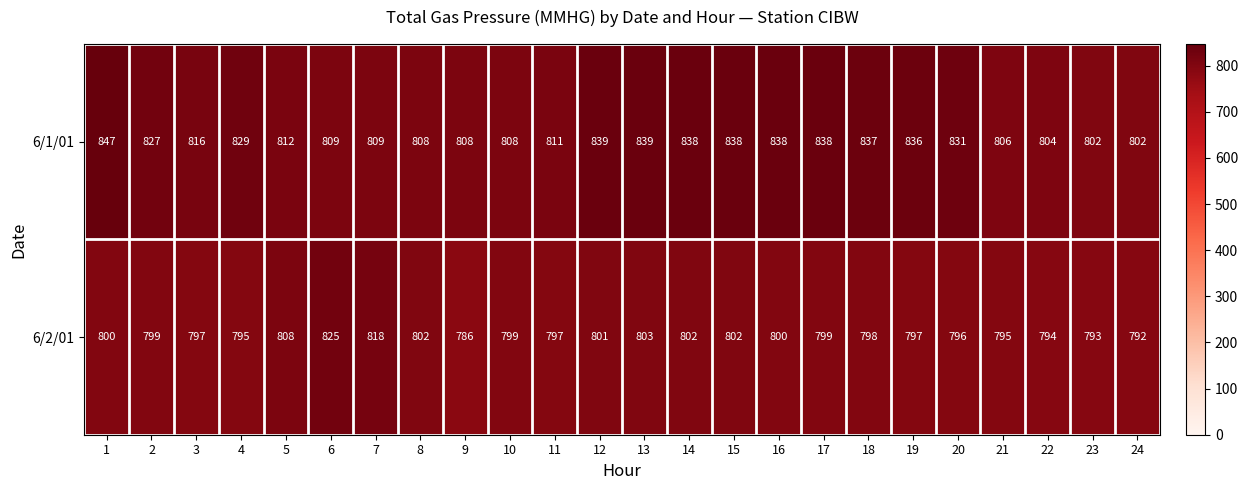

Is it true that 6/2/01 equals 319 at 13?

False